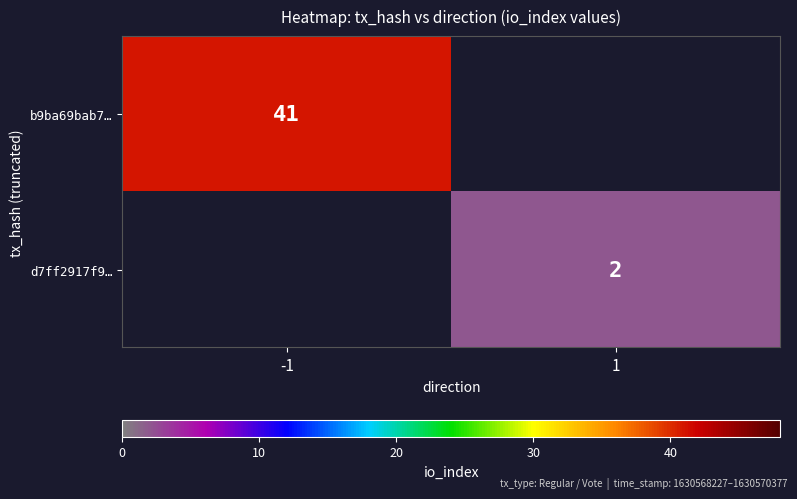

Count the number of data series in this chart.

2